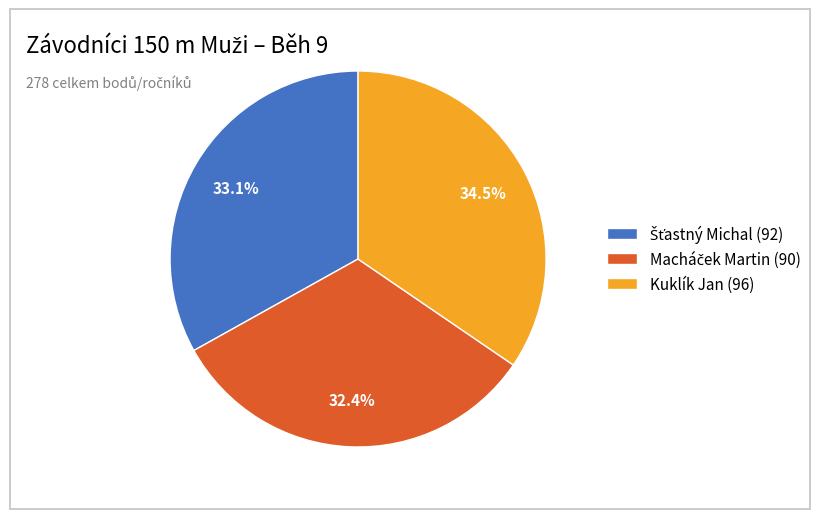

Does Kuklík Jan (96) represent more than half of the total?

No